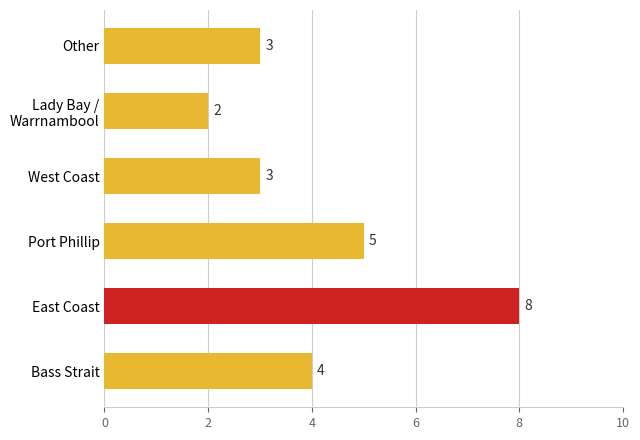

What is the ratio of the value at Other to the value at East Coast?

0.4